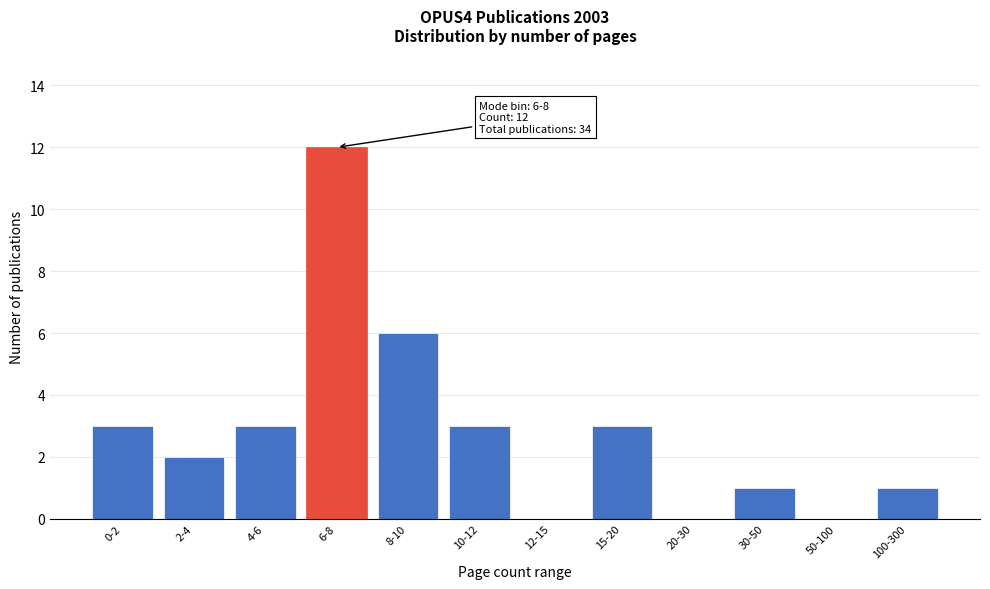

Reading left to right, what are all the values shown in this chart?

0-2=3	2-4=2	4-6=3	6-8=12	8-10=6	10-12=3	12-15=0	15-20=3	20-30=0	30-50=1	50-100=0	100-300=1